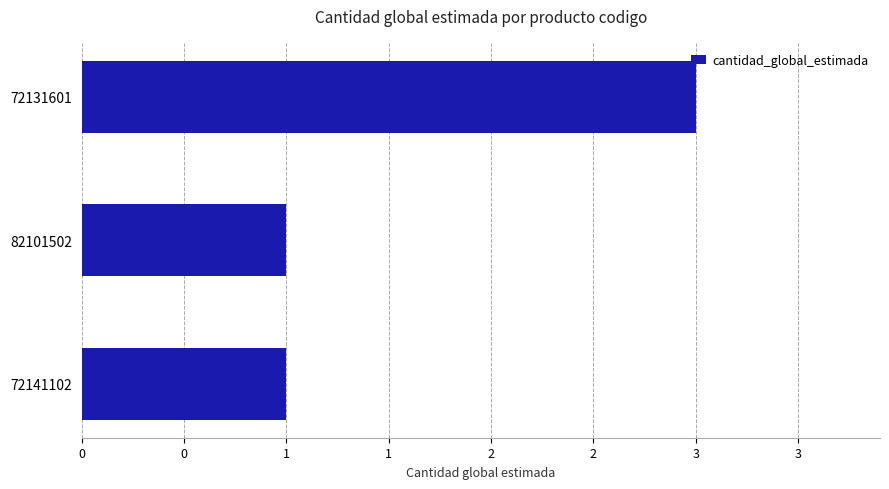

Does the chart contain any negative values?

No